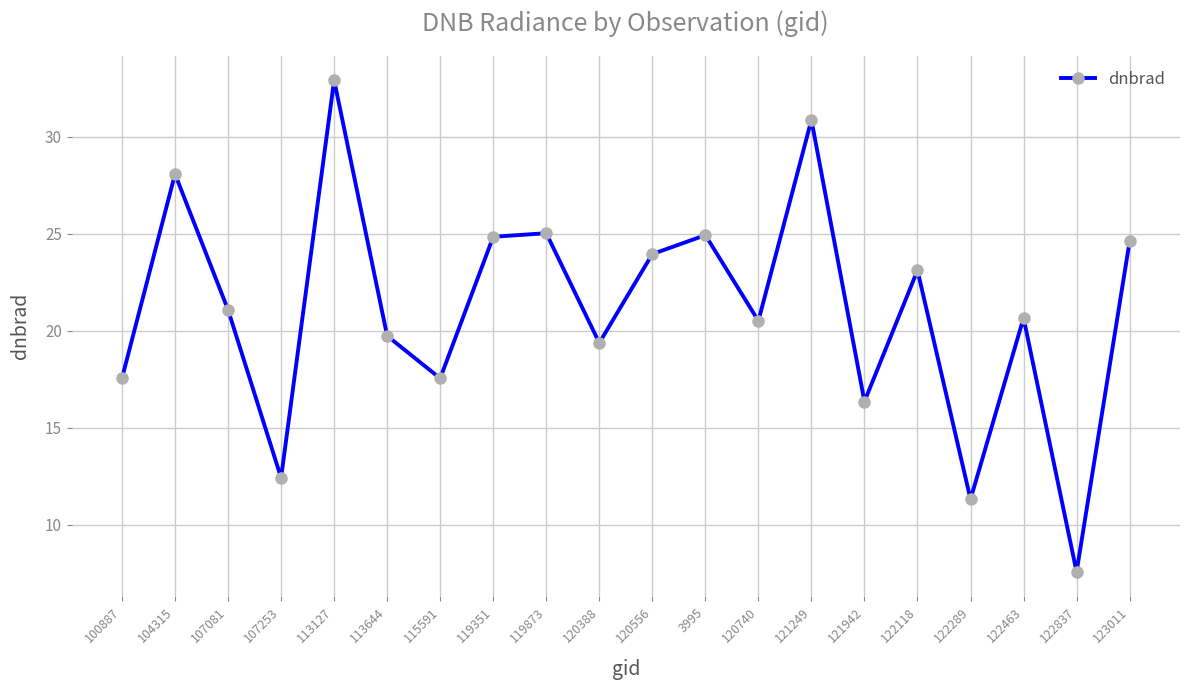

What is the average value?

21.1